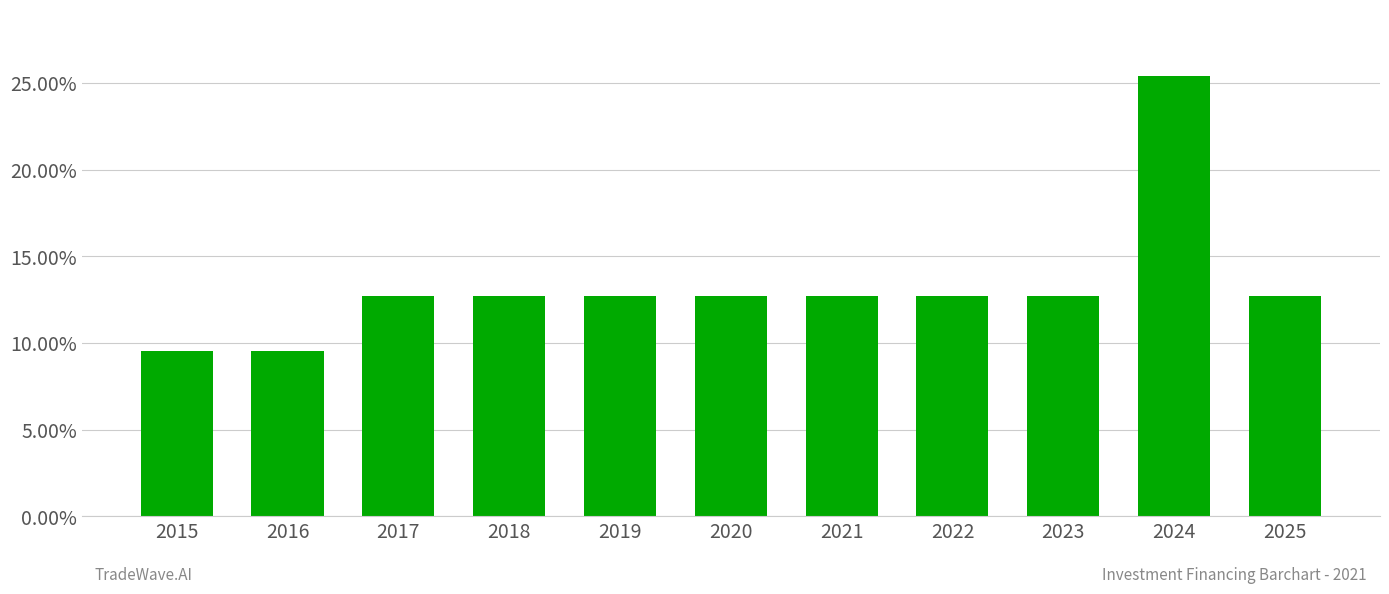

Reading left to right, list all the values displayed in this chart.

0.1	0.1	0.1	0.1	0.1	0.1	0.1	0.1	0.1	0.3	0.1